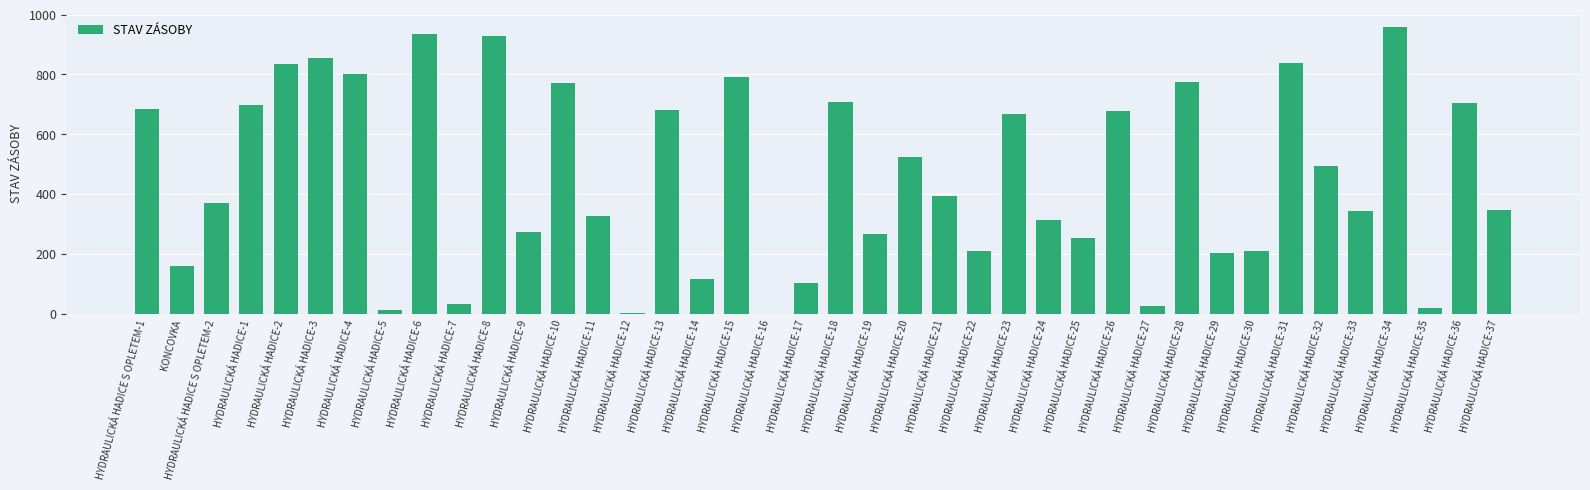

What is the sum of the values at HYDRAULICKÁ HADICE-14 and HYDRAULICKÁ HADICE-16?

116